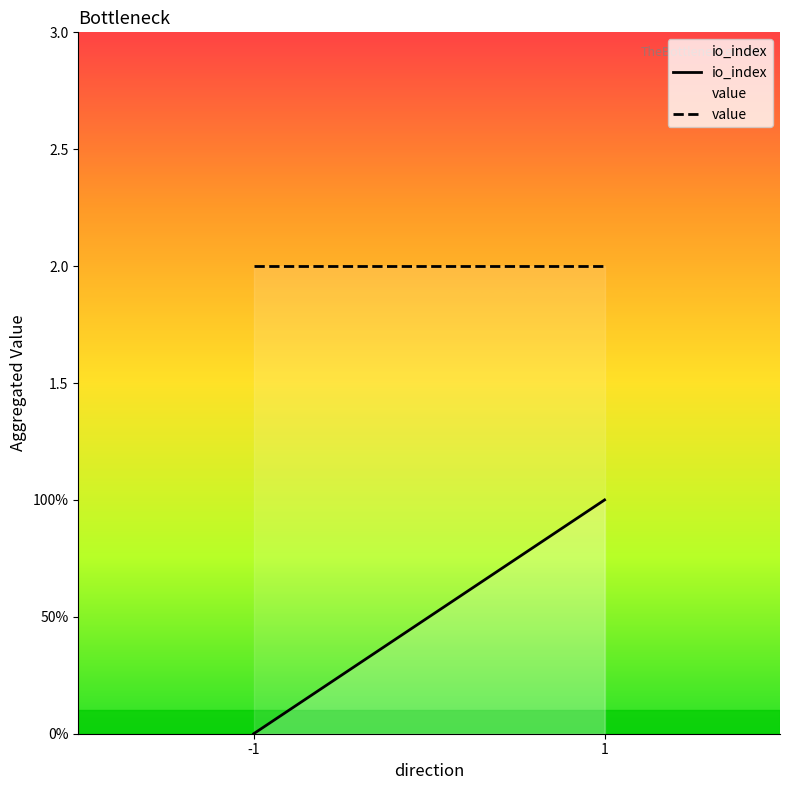

What are all the series names shown in the legend?

io_index, value